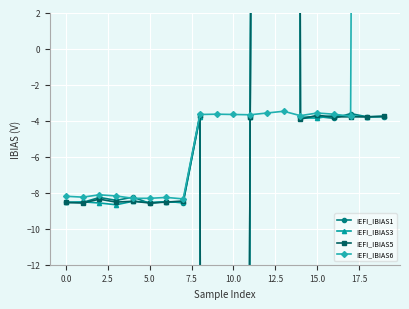

Is the value of IEFI_IBIAS6 at 12.5 greater than the value of IEFI_IBIAS3 at 15.0?

Yes